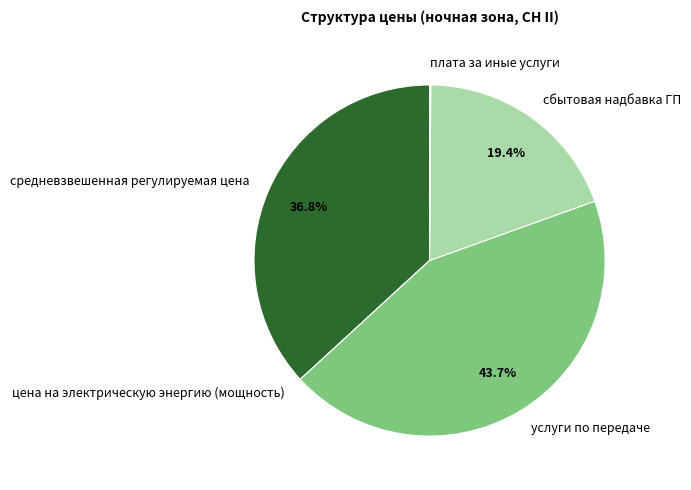

True or false: средневзвешенная регулируемая цена accounts for 45% of the total.

False